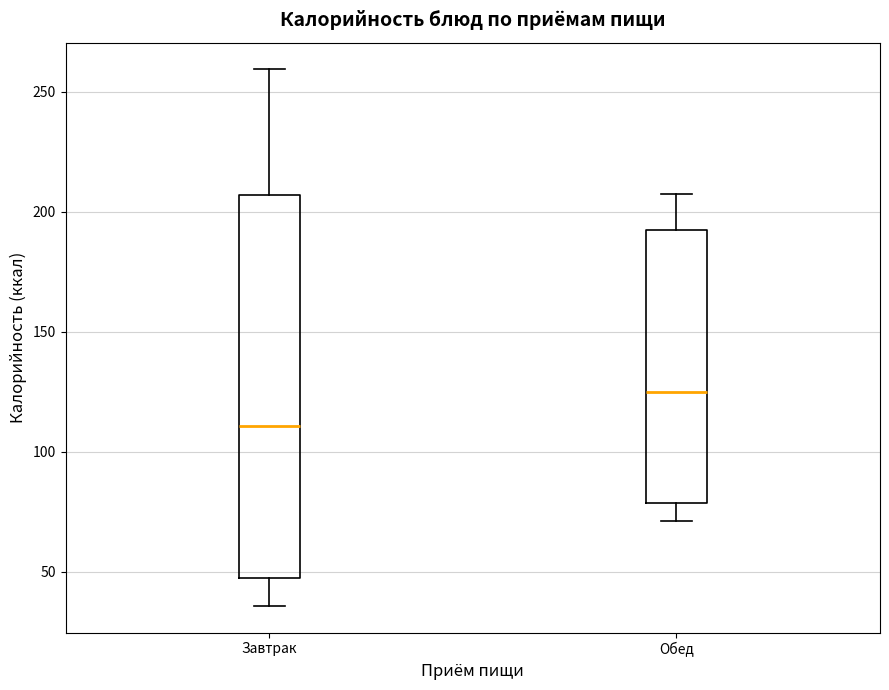

Reading left to right, transcribe this box plot: for each box, give where its median line is, the range the box spans, and where its two whiskers end, as read against the y-axis. The values are not printed on the chart, so give them approximately, as read against the axis.

Завтрак: median 110, box 45 to 205, whiskers 35 to 260
Обед: median 125, box 80 to 190, whiskers 70 to 210